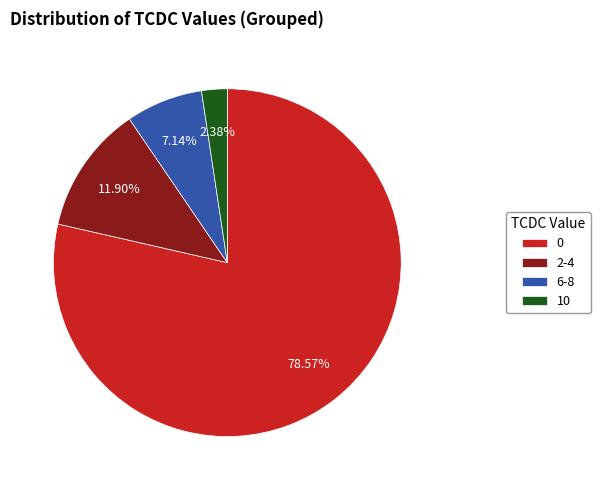

How many slices are in this pie chart?

4